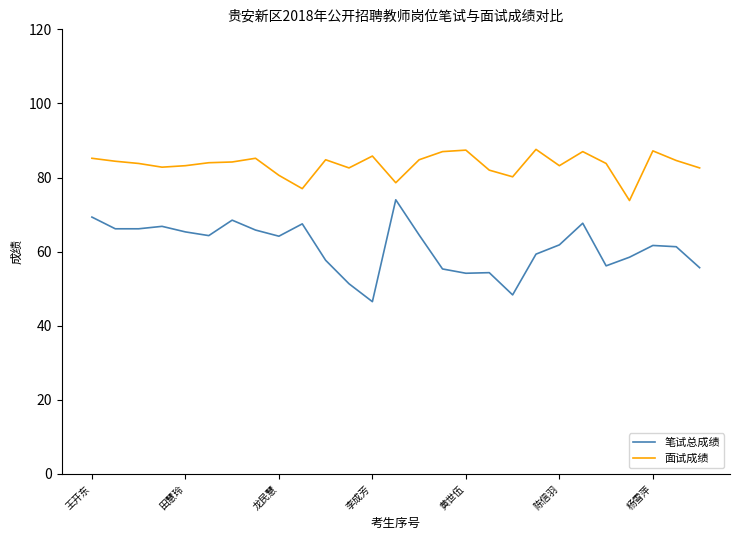

What is the difference between the maximum and minimum values in the 面试成绩 series?

13.8